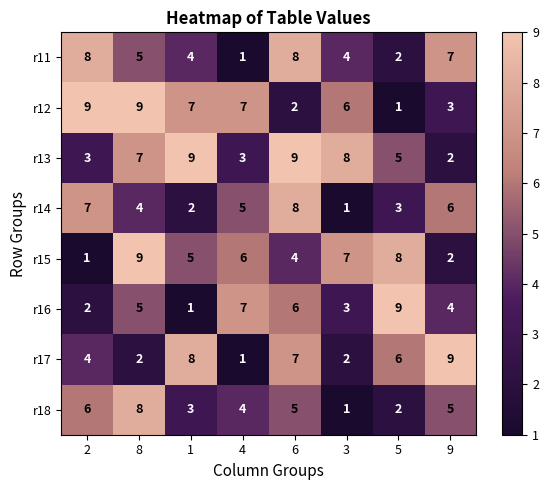

What is the difference between the r14 values at 3 and 9?

5